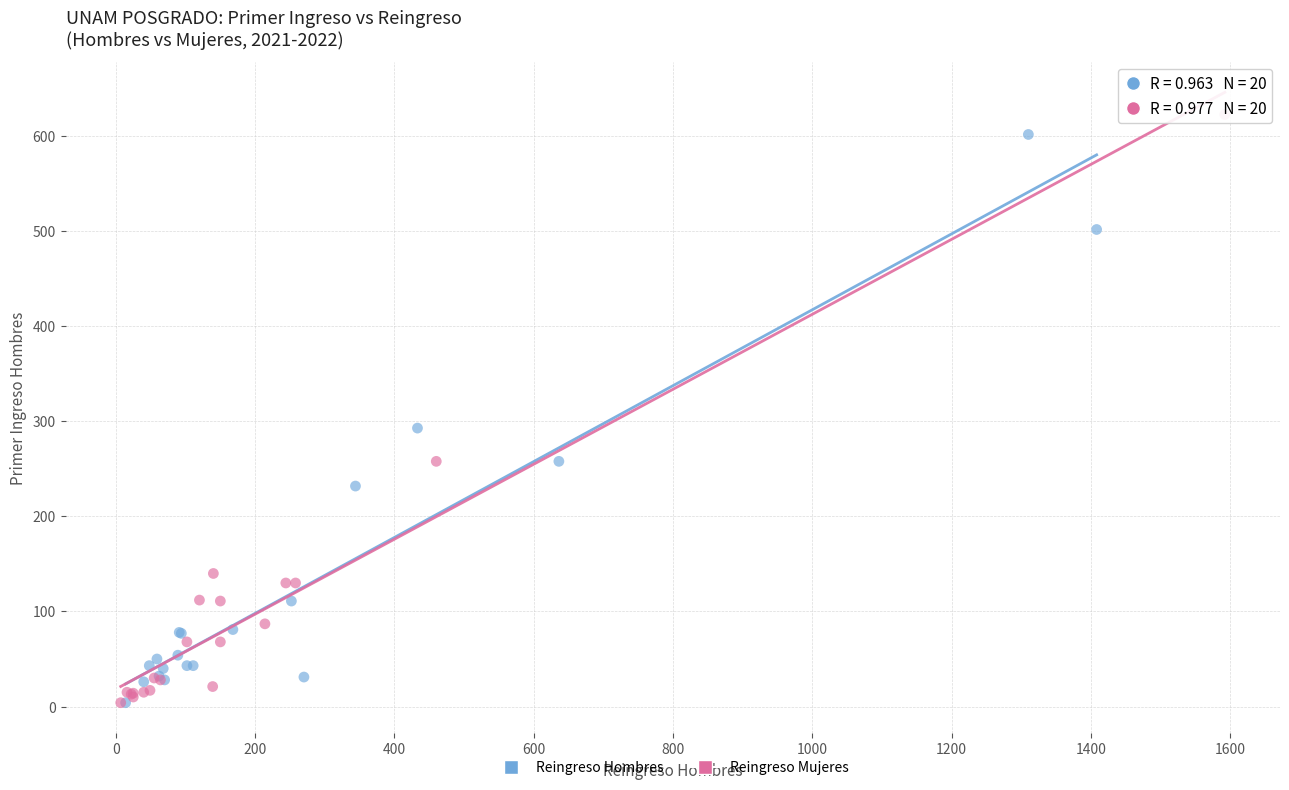

What are all the series names shown in the legend?

Reingreso Hombres, Reingreso Mujeres